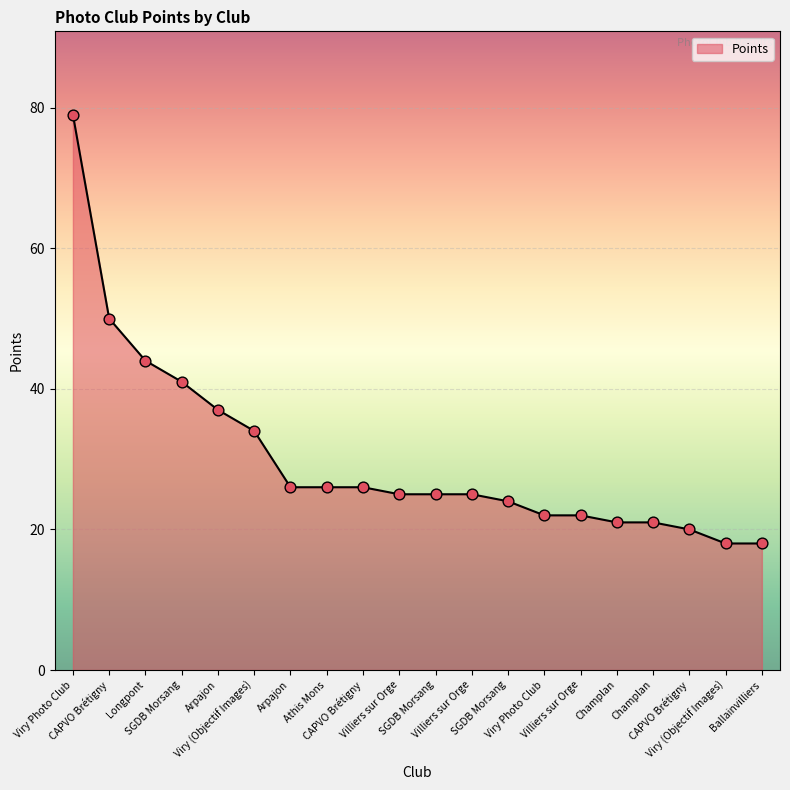

What is the ratio of the value at Viry (Objectif Images) to the value at Viry Photo Club?

0.2